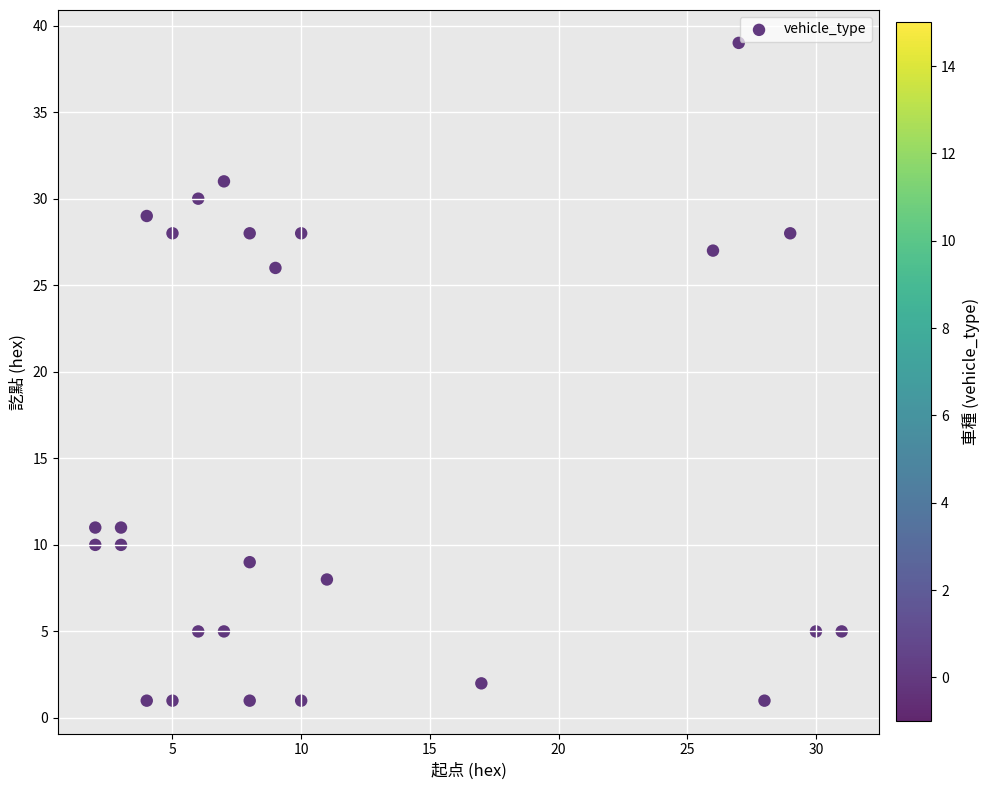

What Y value in the scatter plot is closest to 20?

26